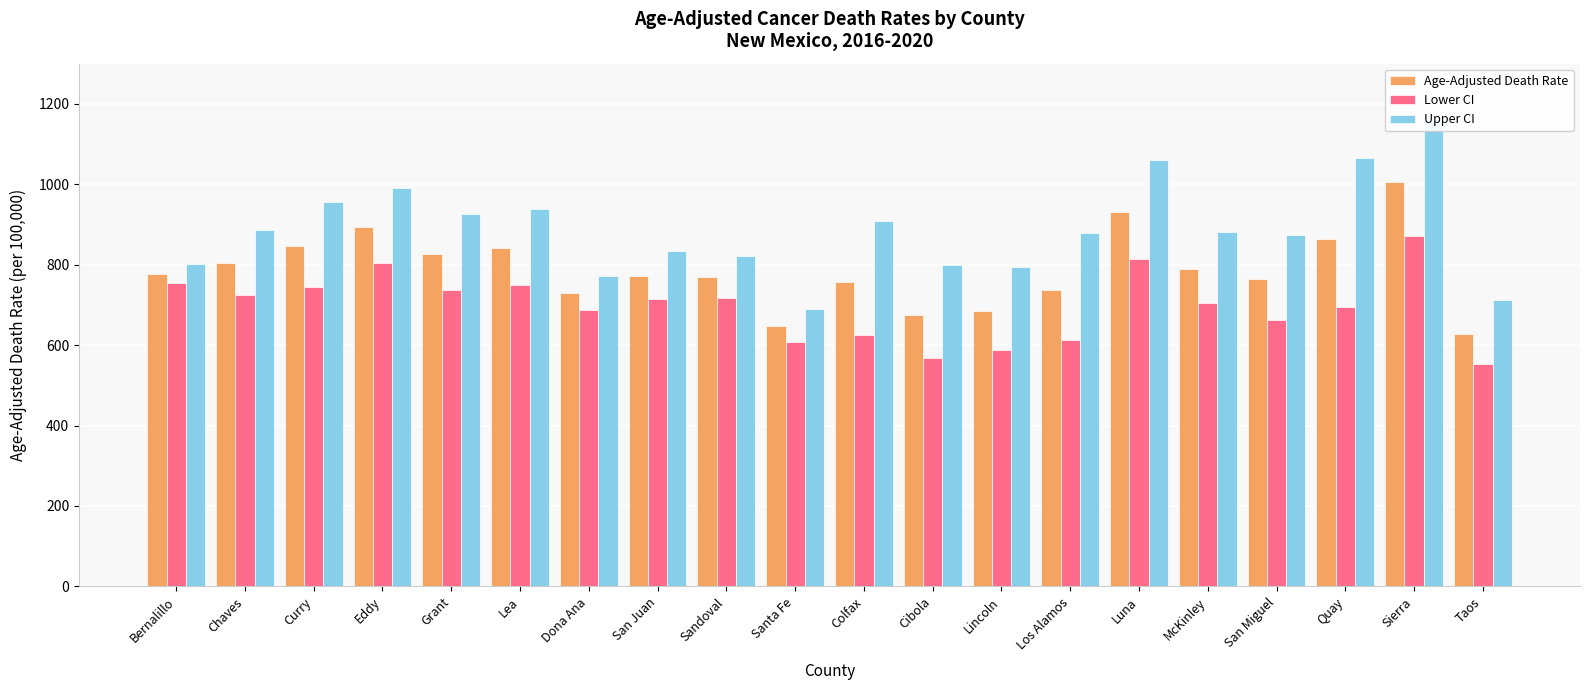

At Sierra, list the series in order from smallest to largest.

Lower CI, Age-Adjusted Death Rate, Upper CI